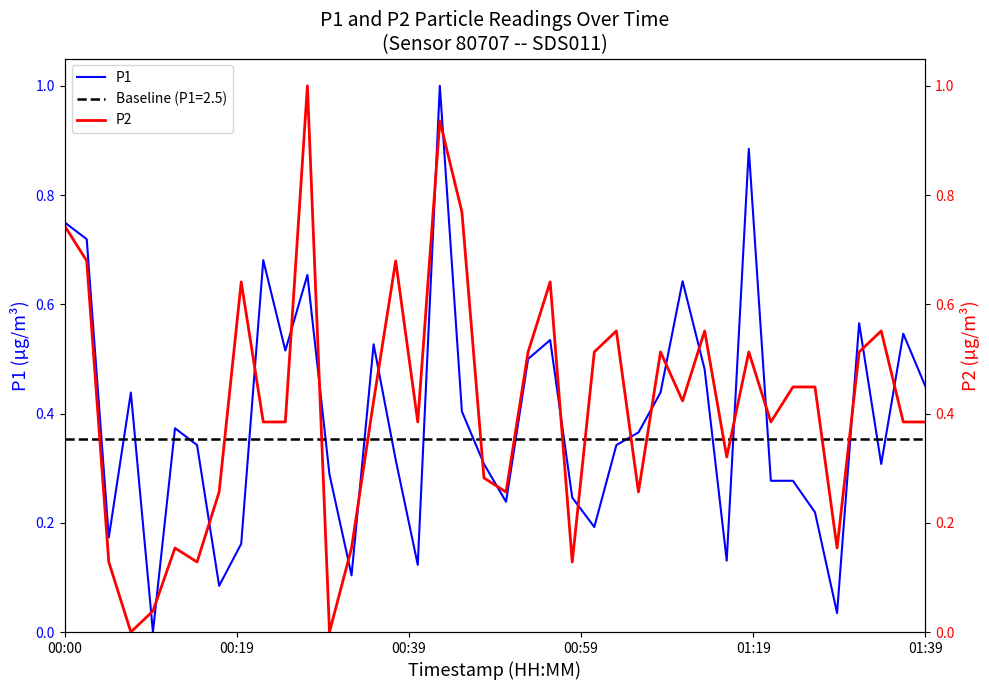

What is the sum of all P1 values?

15.6